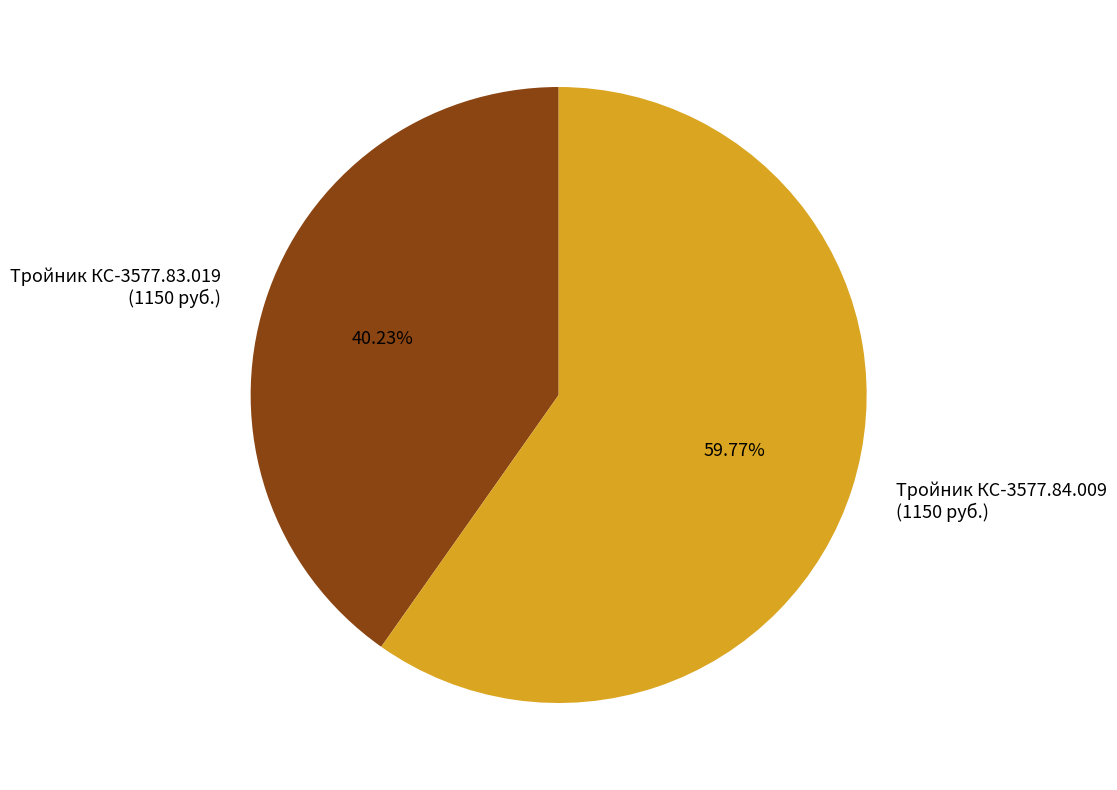

Count the number of slices in the pie.

2